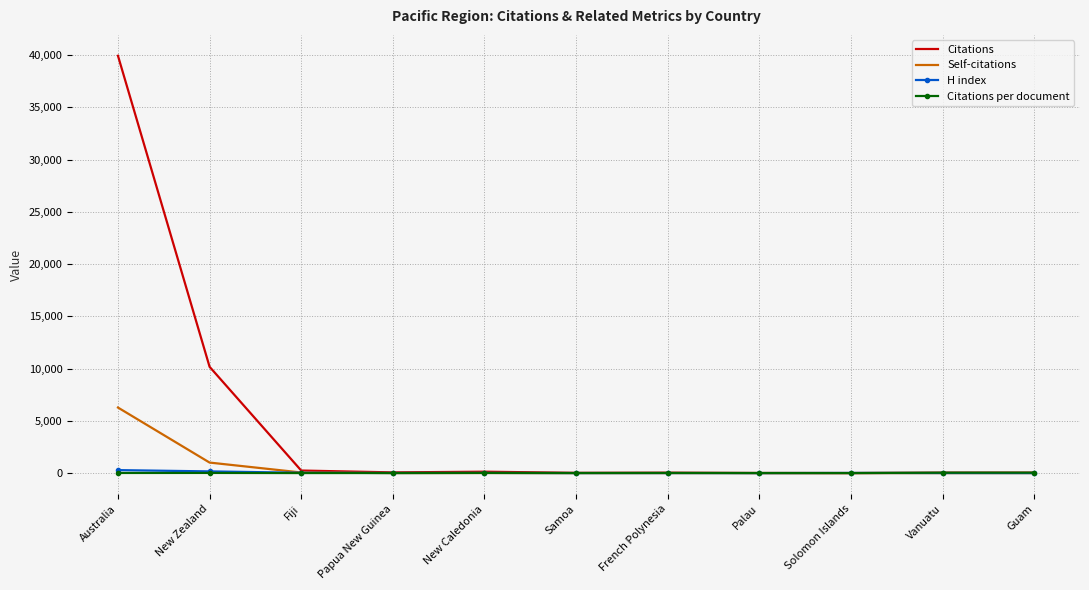

At which category is the sum across all series the highest?

Australia